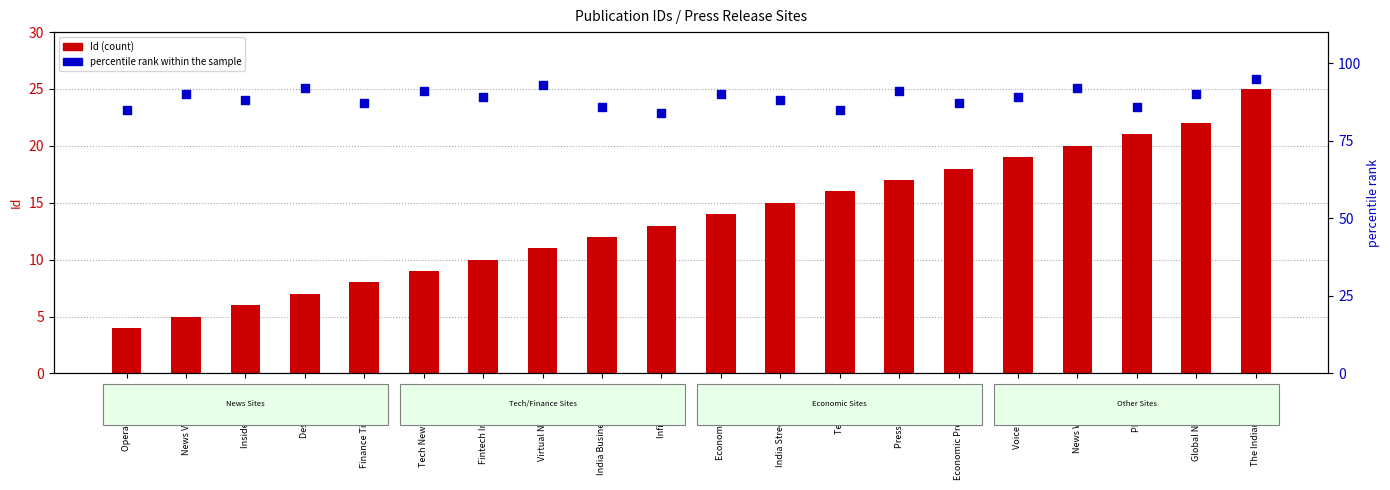

Which series reaches the minimum Y coordinate?

Id (count)